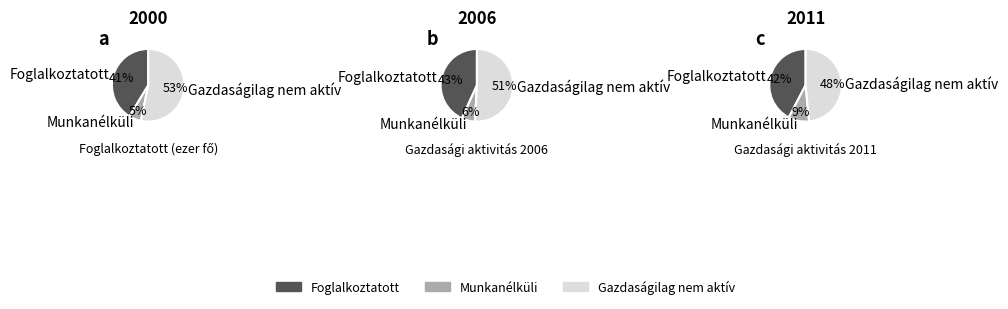

Is 2005 the majority of the pie?

No